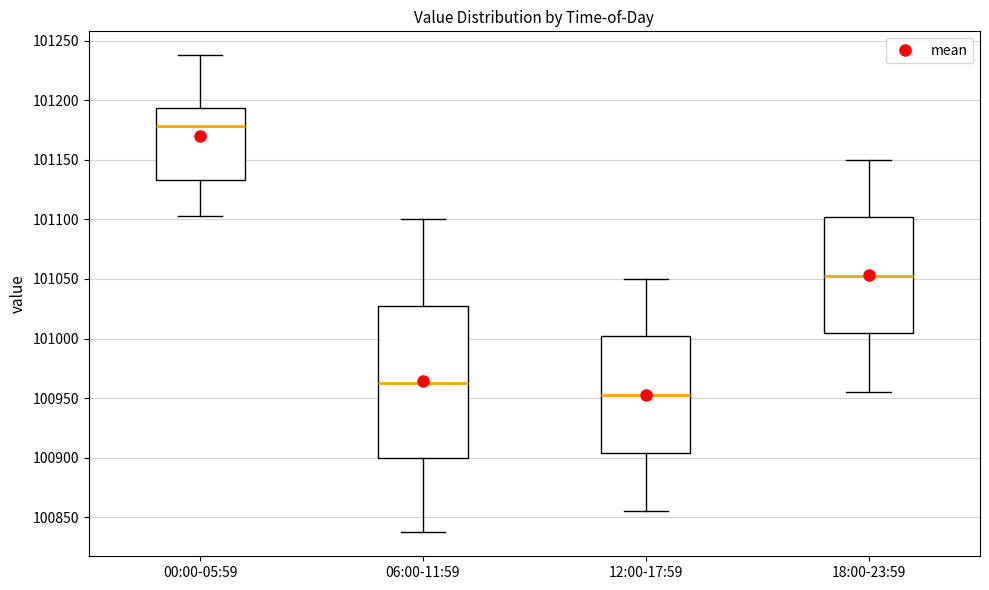

Reading left to right, transcribe this box plot: for each box, give where its median line is, the range the box spans, and where its two whiskers end, as read against the y-axis. The values are not printed on the chart, so give them approximately, as read against the axis.

00:00-05:59: median 101180, box 101135 to 101195, whiskers 101105 to 101240
06:00-11:59: median 100965, box 100900 to 101030, whiskers 100835 to 101100
12:00-17:59: median 100955, box 100905 to 101000, whiskers 100855 to 101050
18:00-23:59: median 101055, box 101005 to 101100, whiskers 100955 to 101150